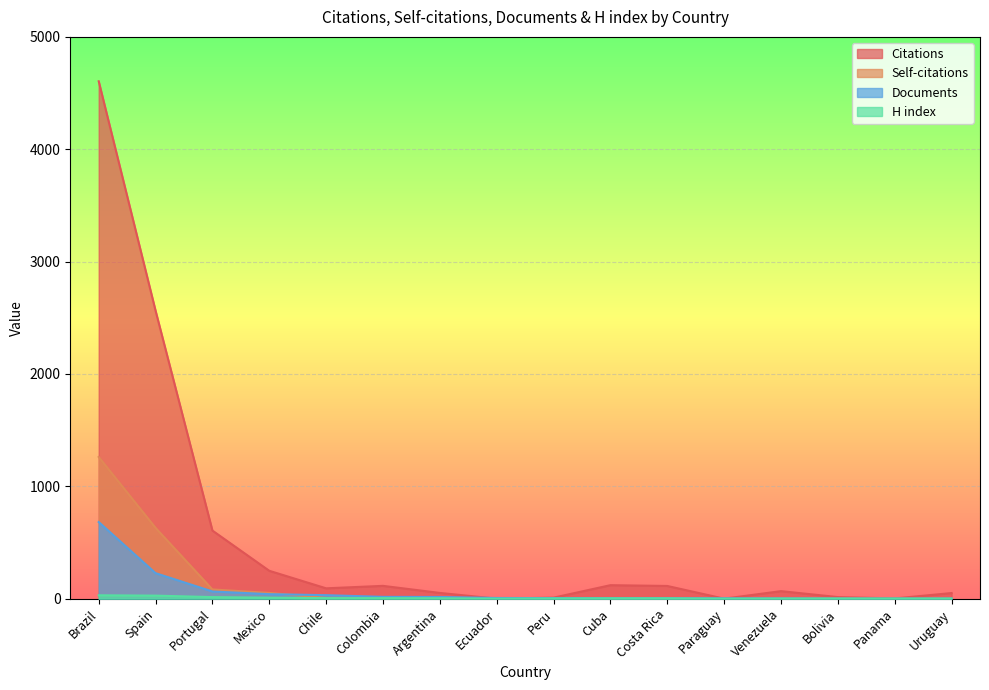

What is the label of the 9th point from the right?

Ecuador